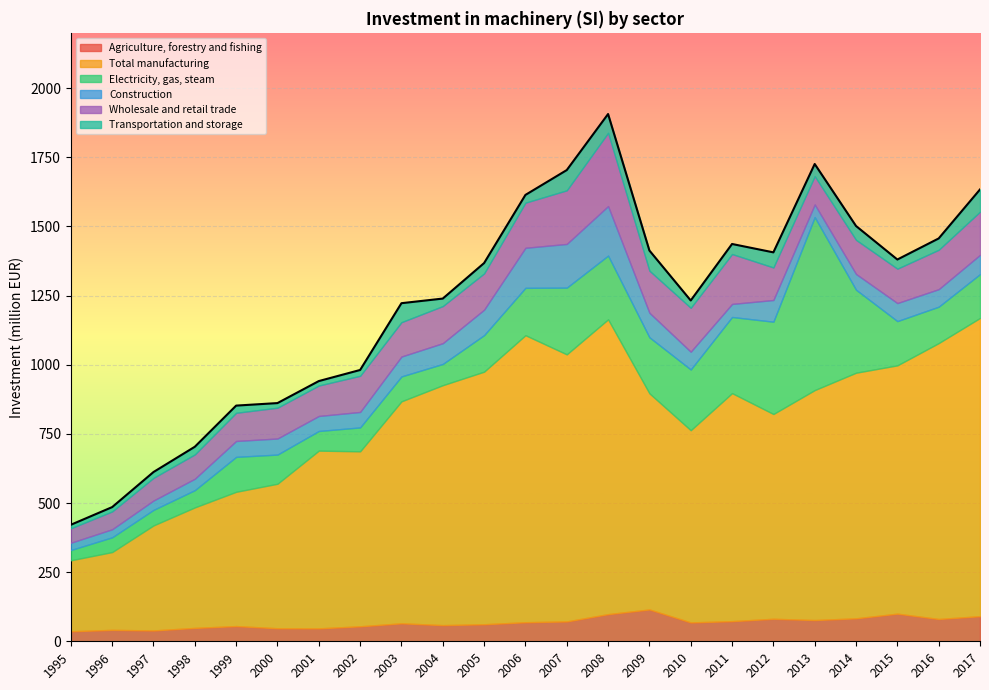

What is the highest value of the Agriculture, forestry and fishing series?

115.1